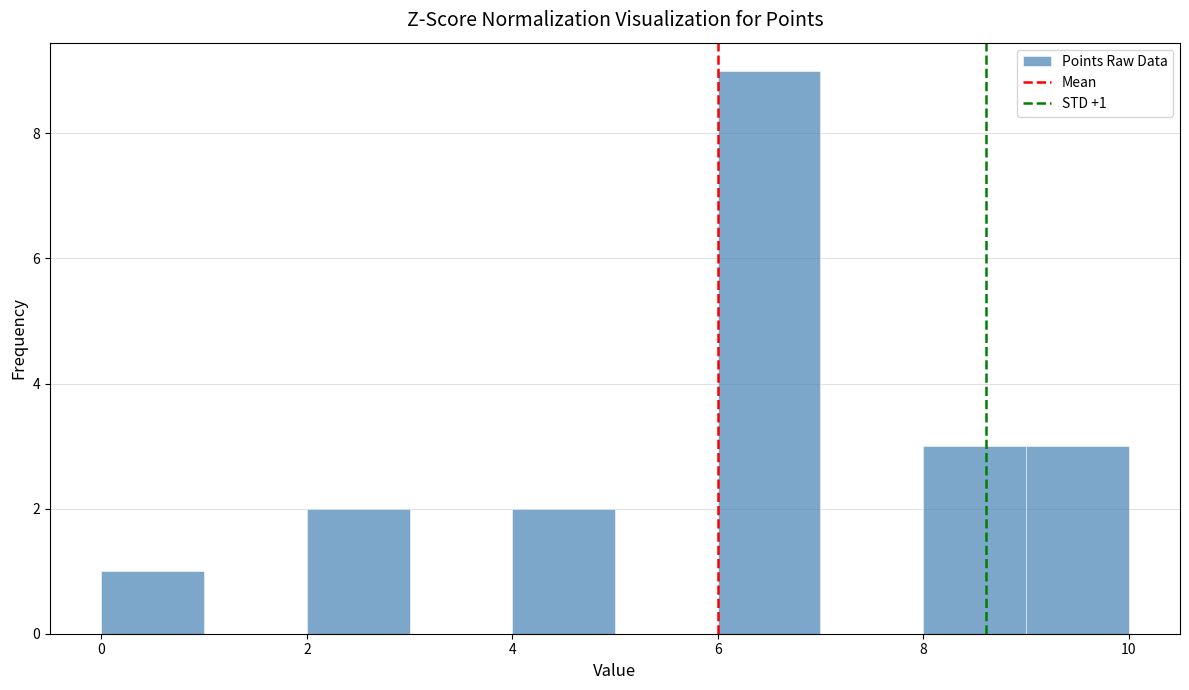

Over which range of the x-axis is the bar tallest?

6 to 7